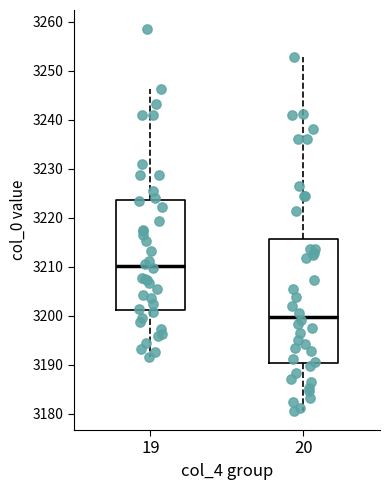

Which box's median line is the lowest?

20